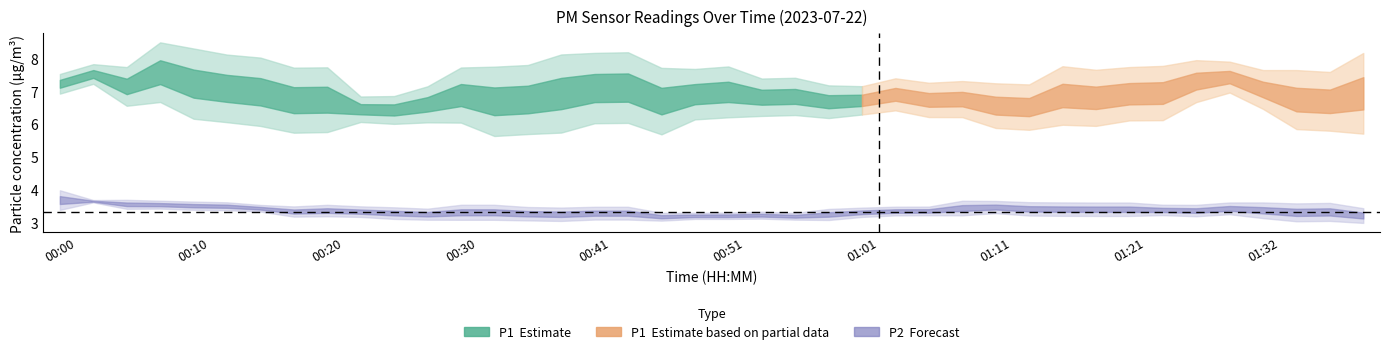

Does the chart have visible grid lines?

No